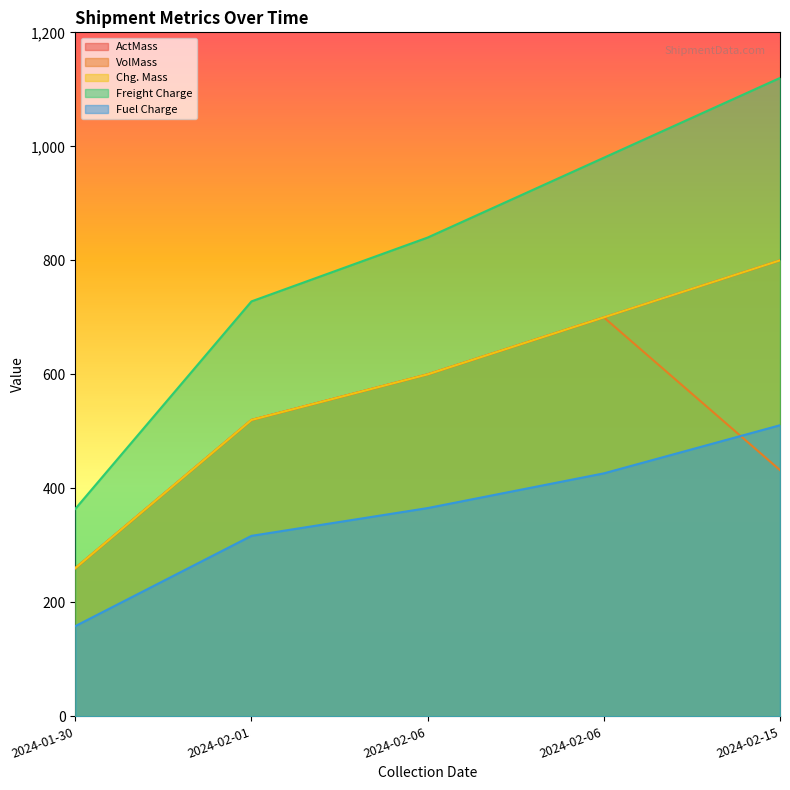

What is the smallest value displayed?

158.3